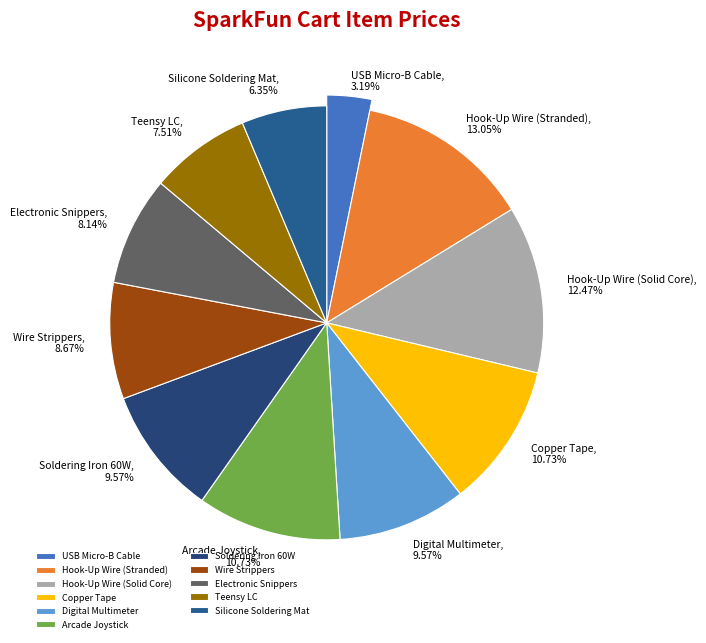

Between Soldering Iron 60W and USB Micro-B Cable, which is larger?

Soldering Iron 60W